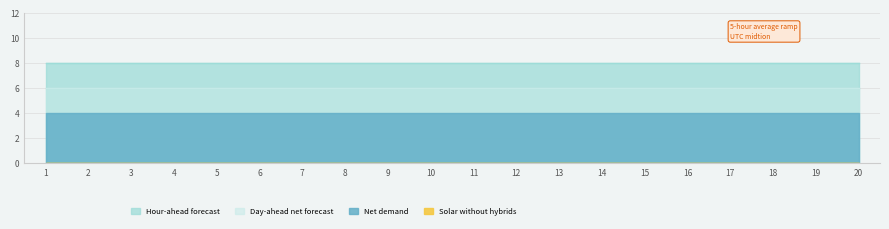

True or false: Day-ahead net forecast has a value of 2 at 19.

False